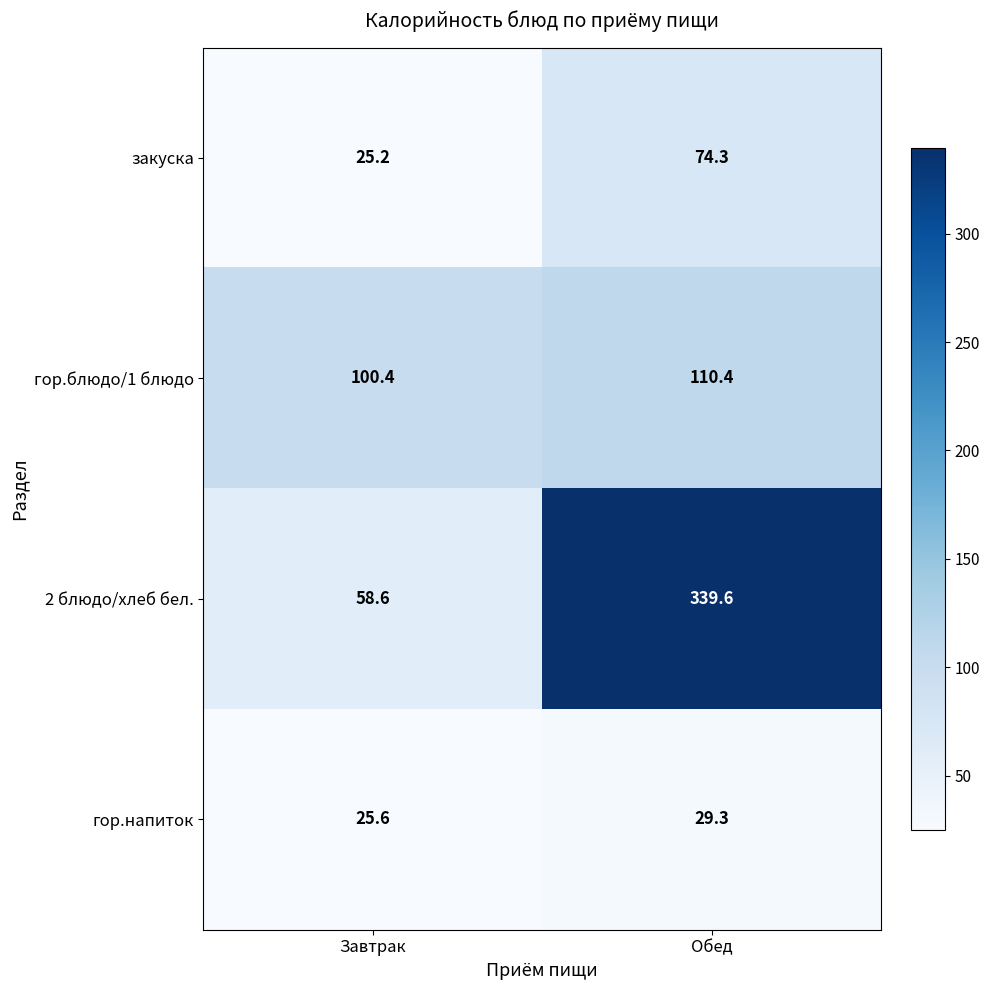

The value of 2 блюдо/хлеб бел. at Обед is 339.6. True or false?

True